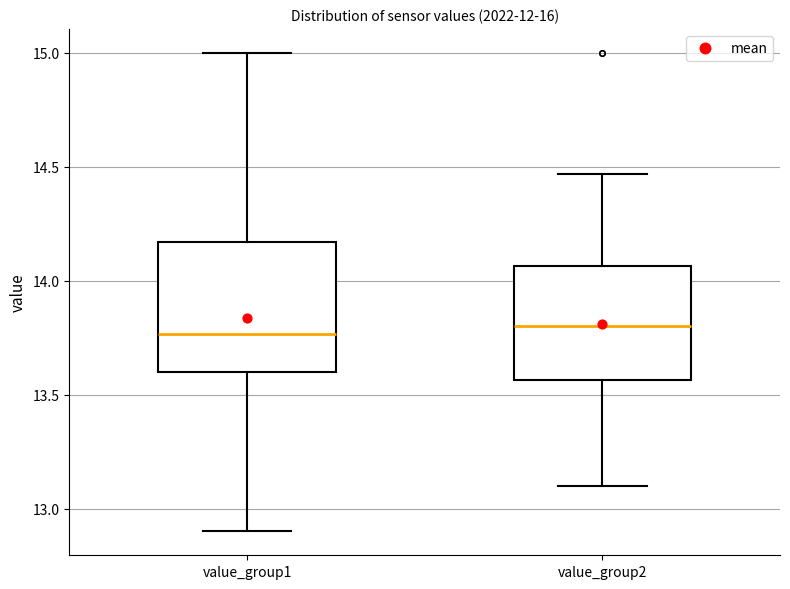

Where is the lower edge of the box for value_group2 on the y-axis? The values are not printed on the chart, so give them approximately, as read against the axis.

13.55